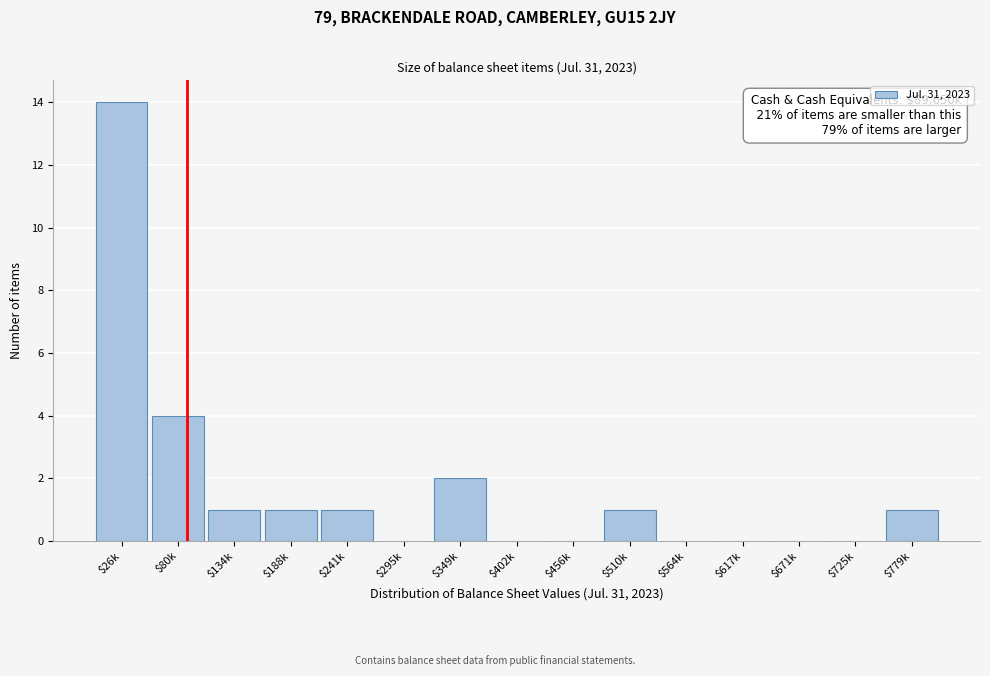

Where is the data nearest to the value 7?

$80k